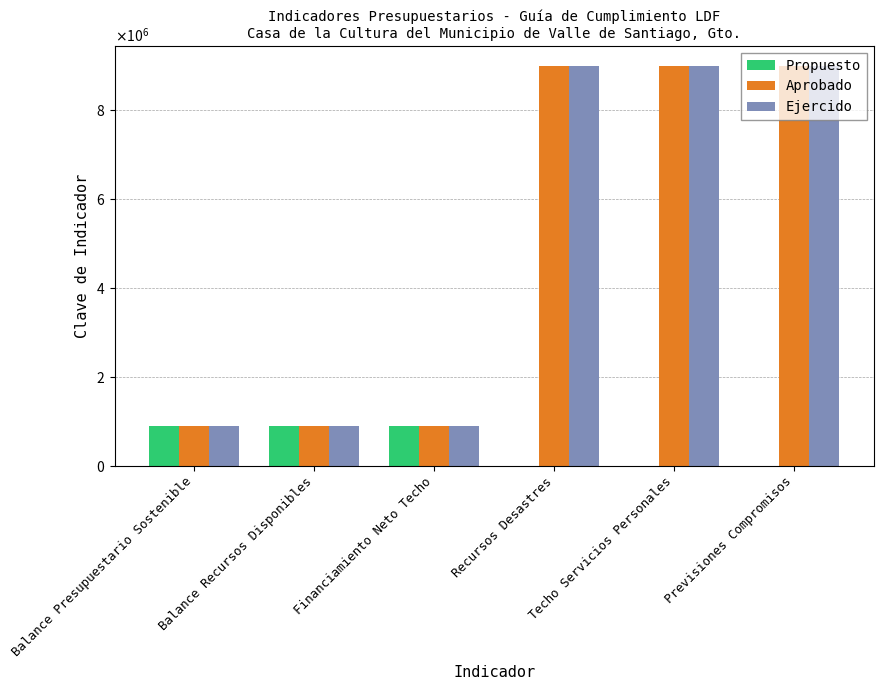

What is the total value across all series at Previsiones Compromisos?

18000037